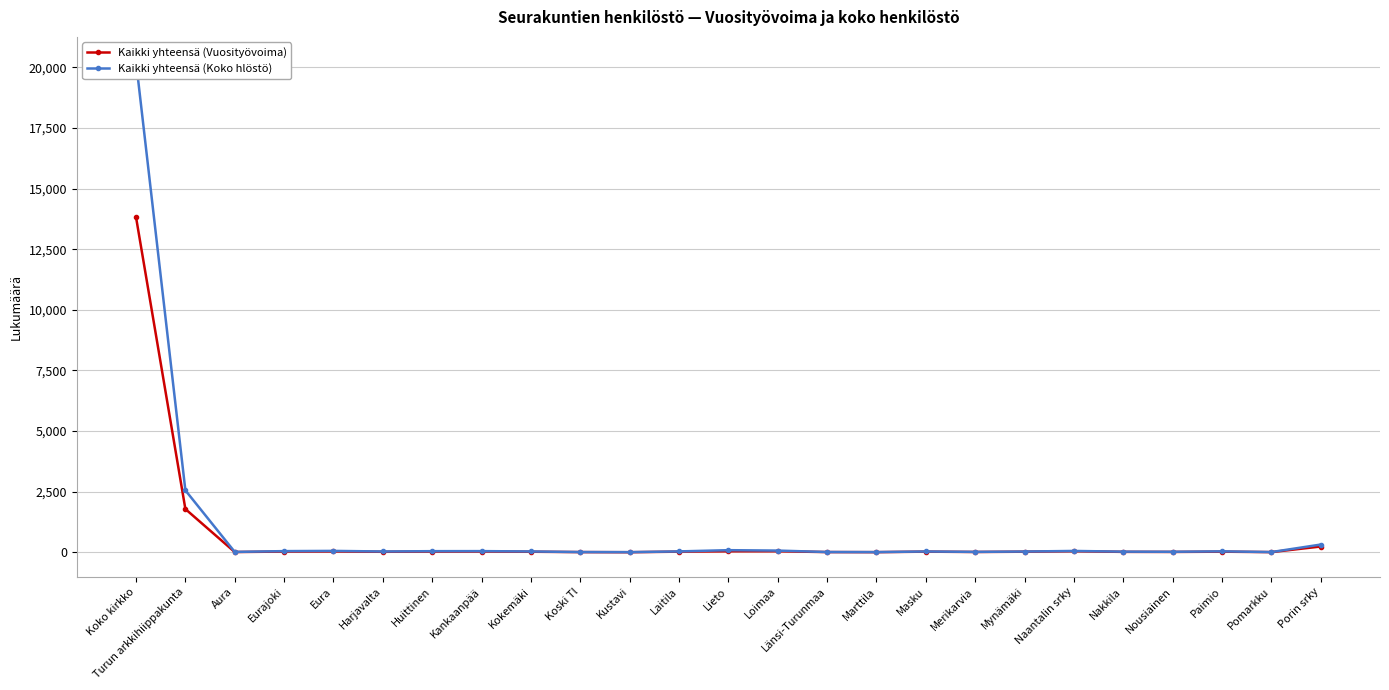

What is the label of the 23rd point from the left?

Paimio